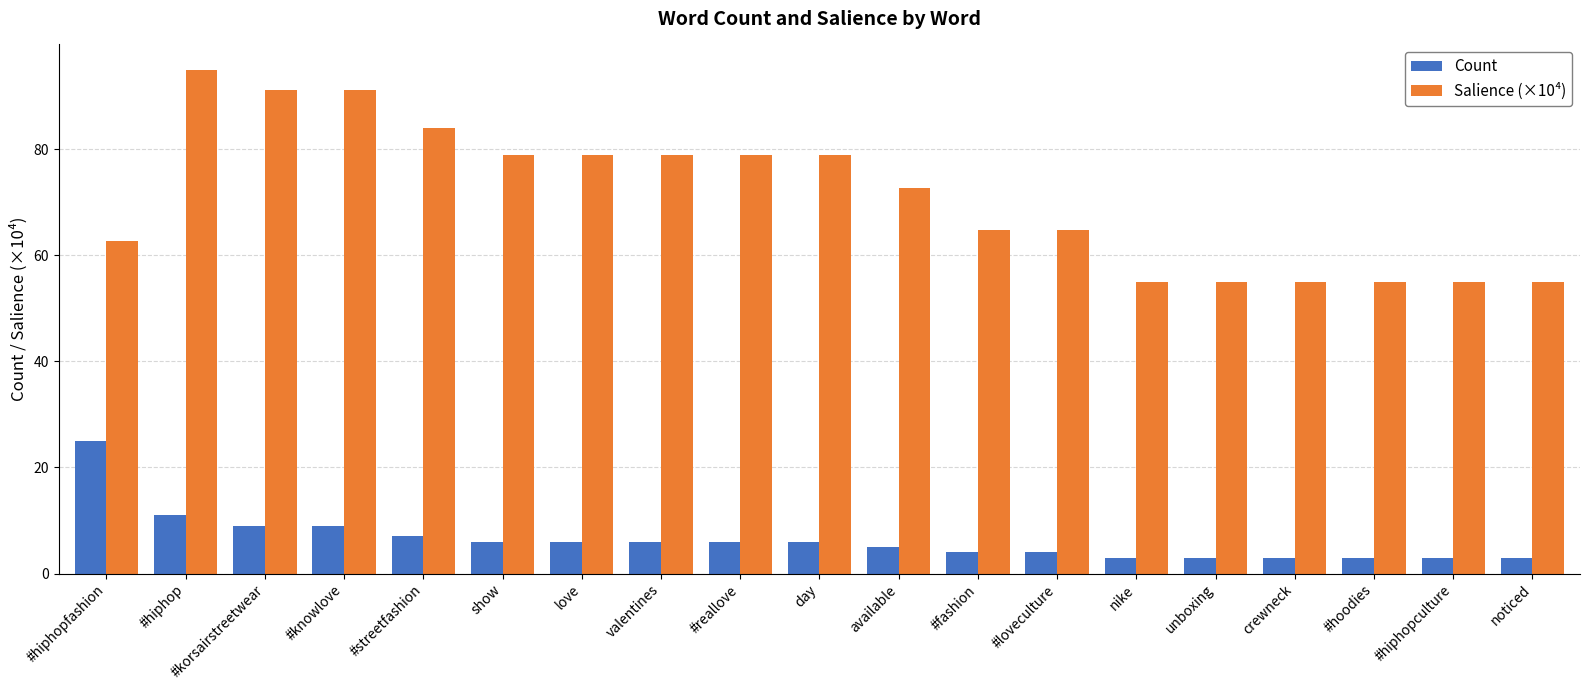

Which category has the highest value across all series?

#hiphop